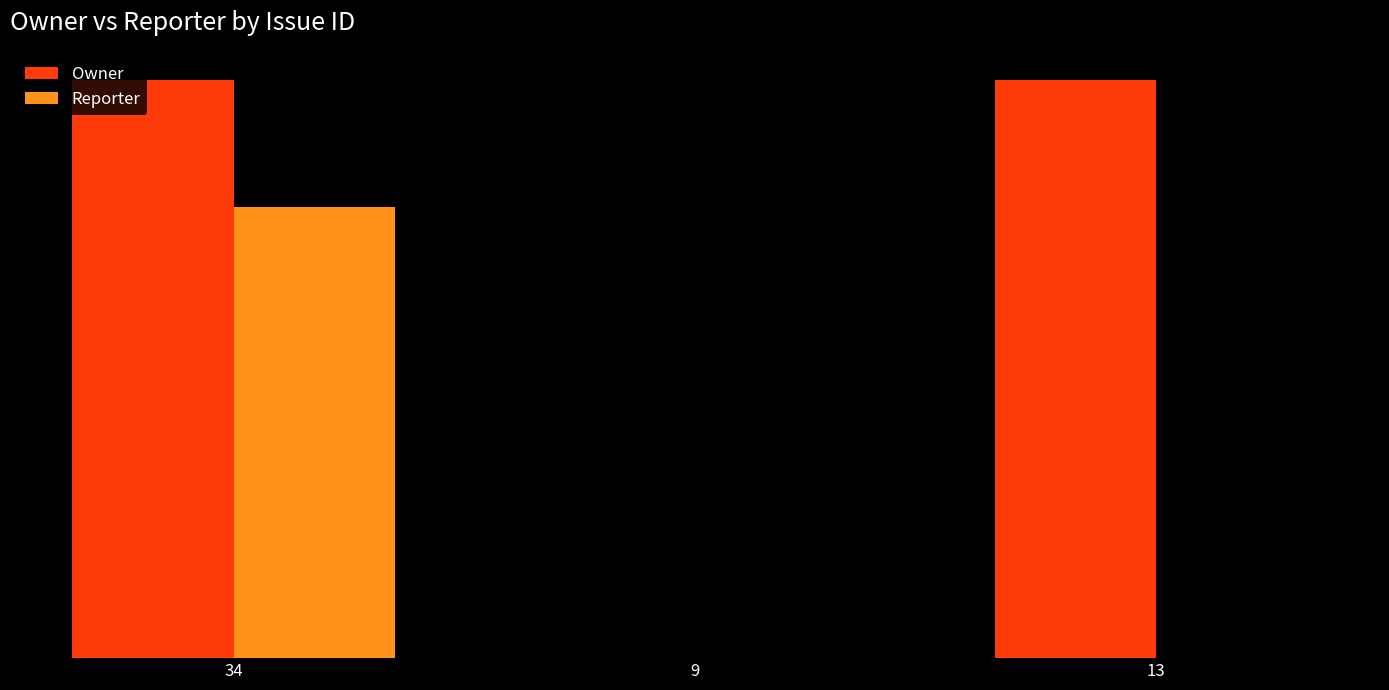

Reading left to right, list all the values displayed in this chart.

Owner: 34=413	9=0	13=413
Reporter: 34=322	9=0	13=0